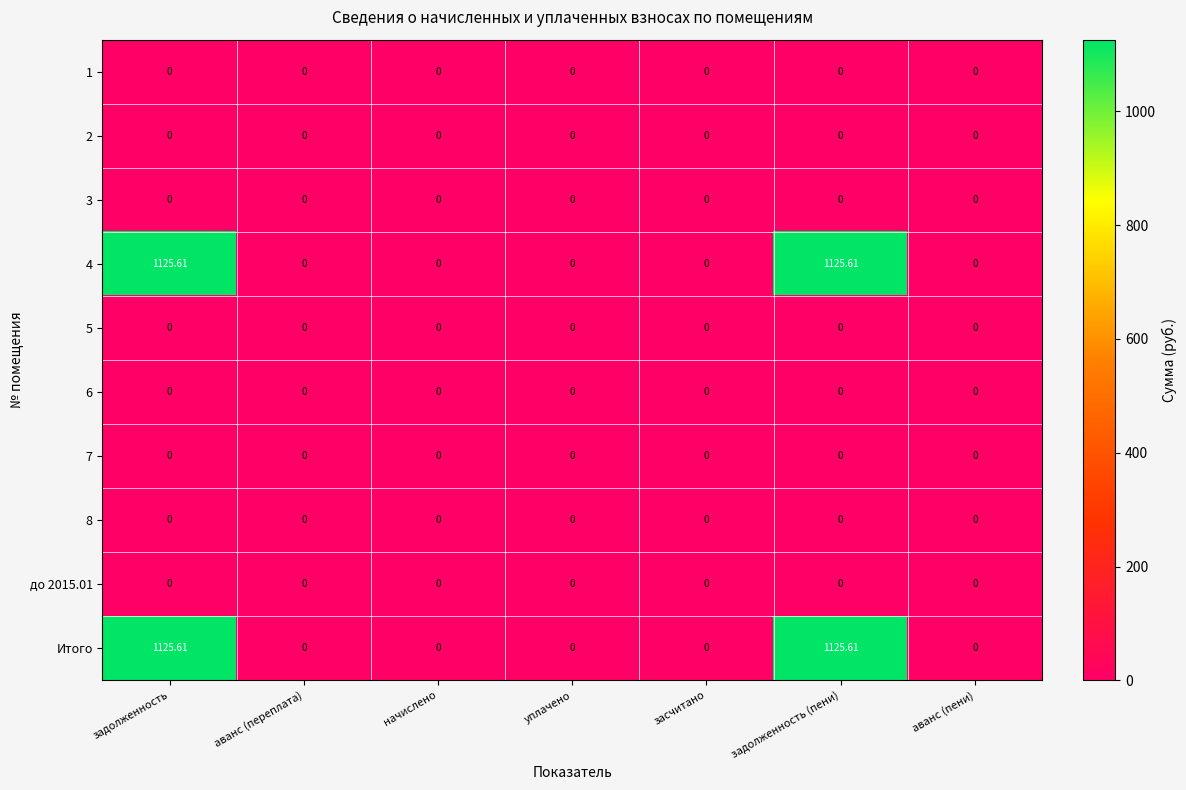

Is the value of Итого at задолженность greater than the value of 2 at задолженность?

Yes